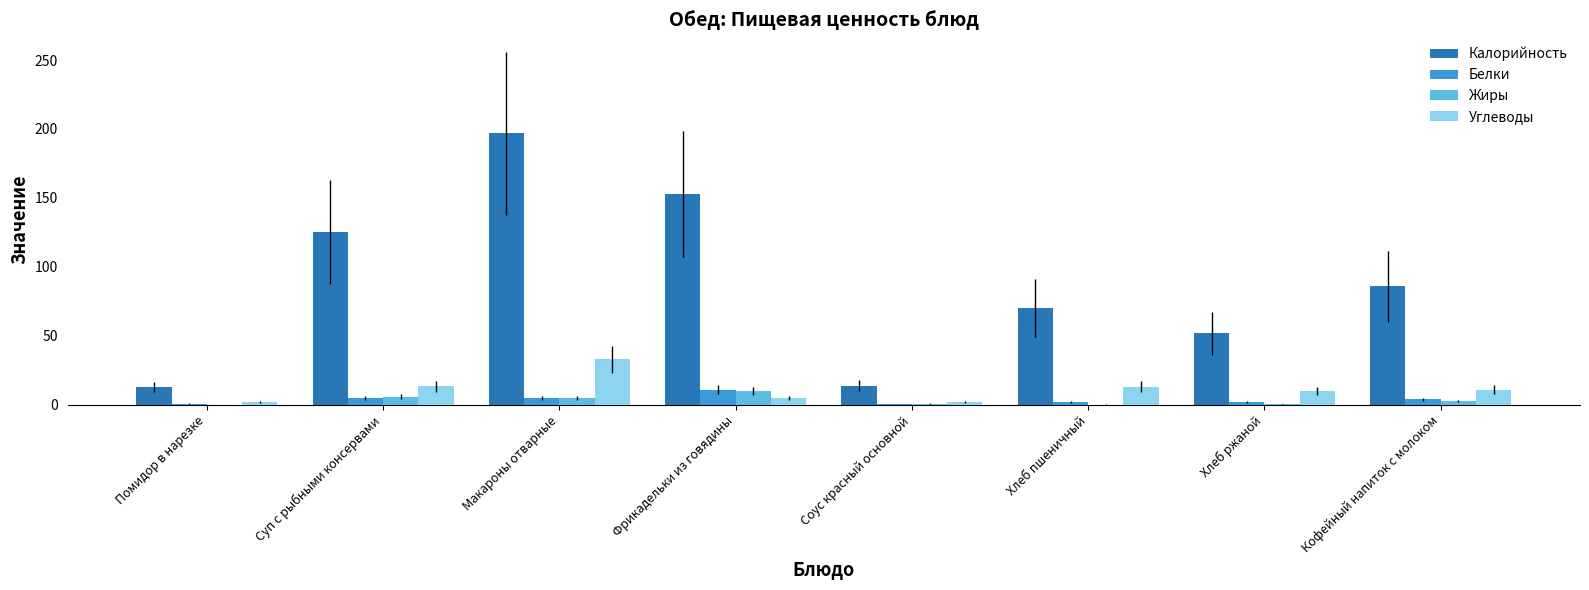

Which series has the widest spread of values?

Калорийность